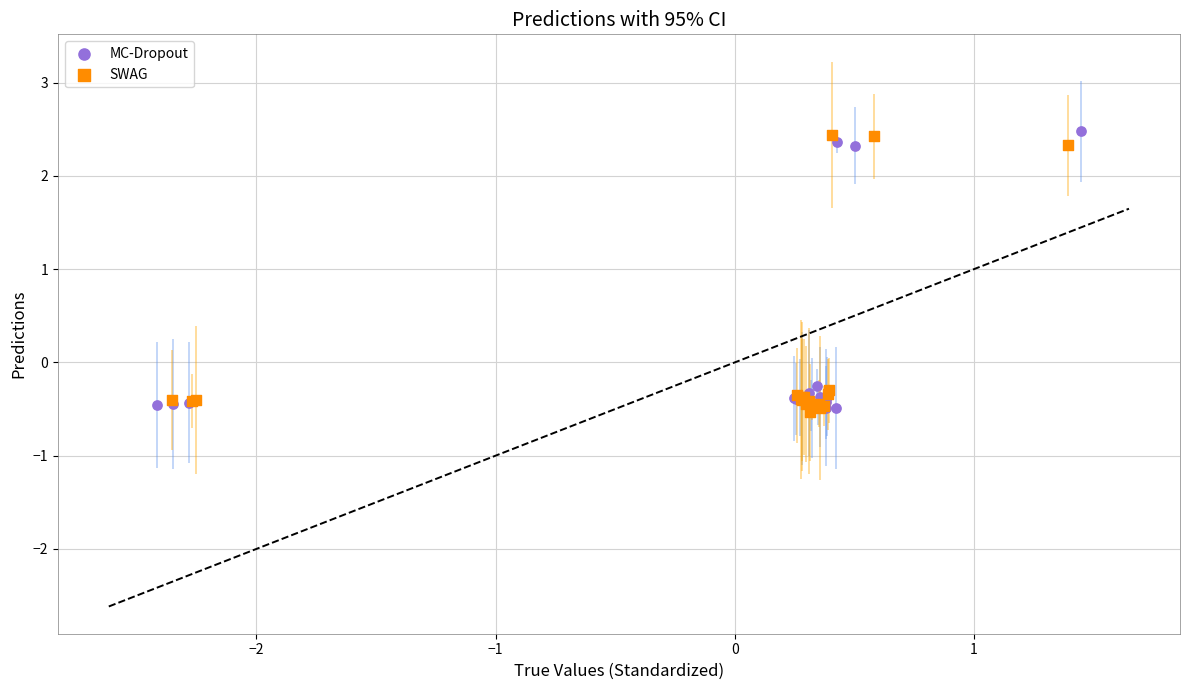

What are all the series names shown in the legend?

MC-Dropout, SWAG